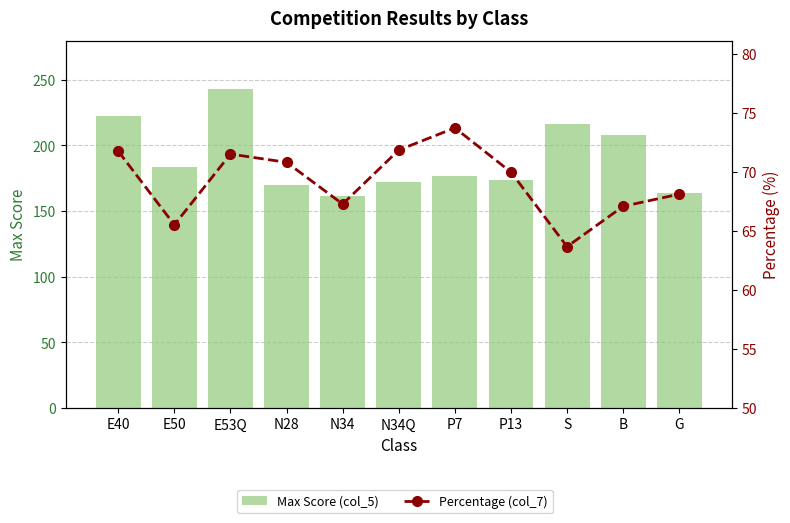

How many groups of bars are there?

11